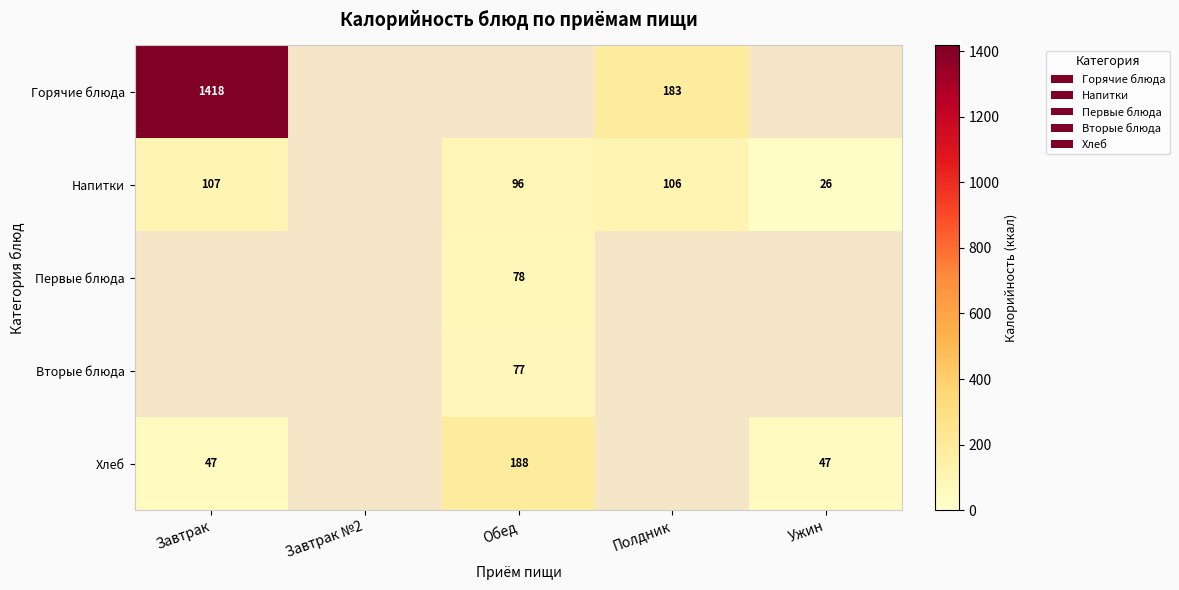

How many data points does each series have?

5